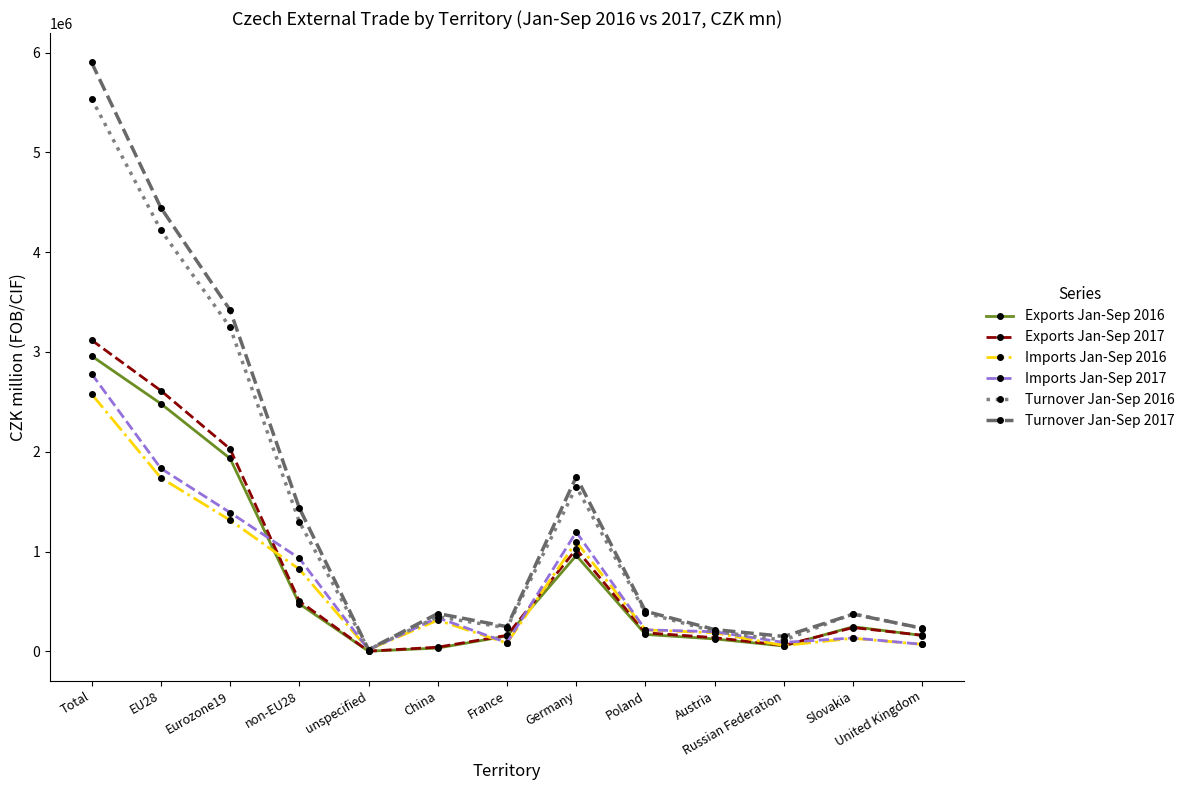

Is it true that Imports Jan-Sep 2016 equals 523716 at China?

False